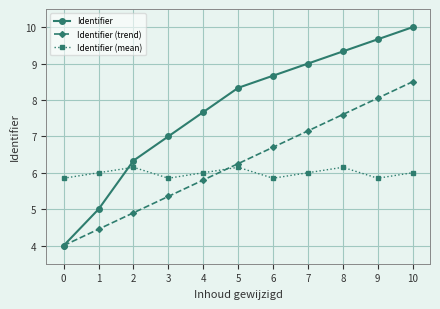

Which category has the lowest value across all series?

0